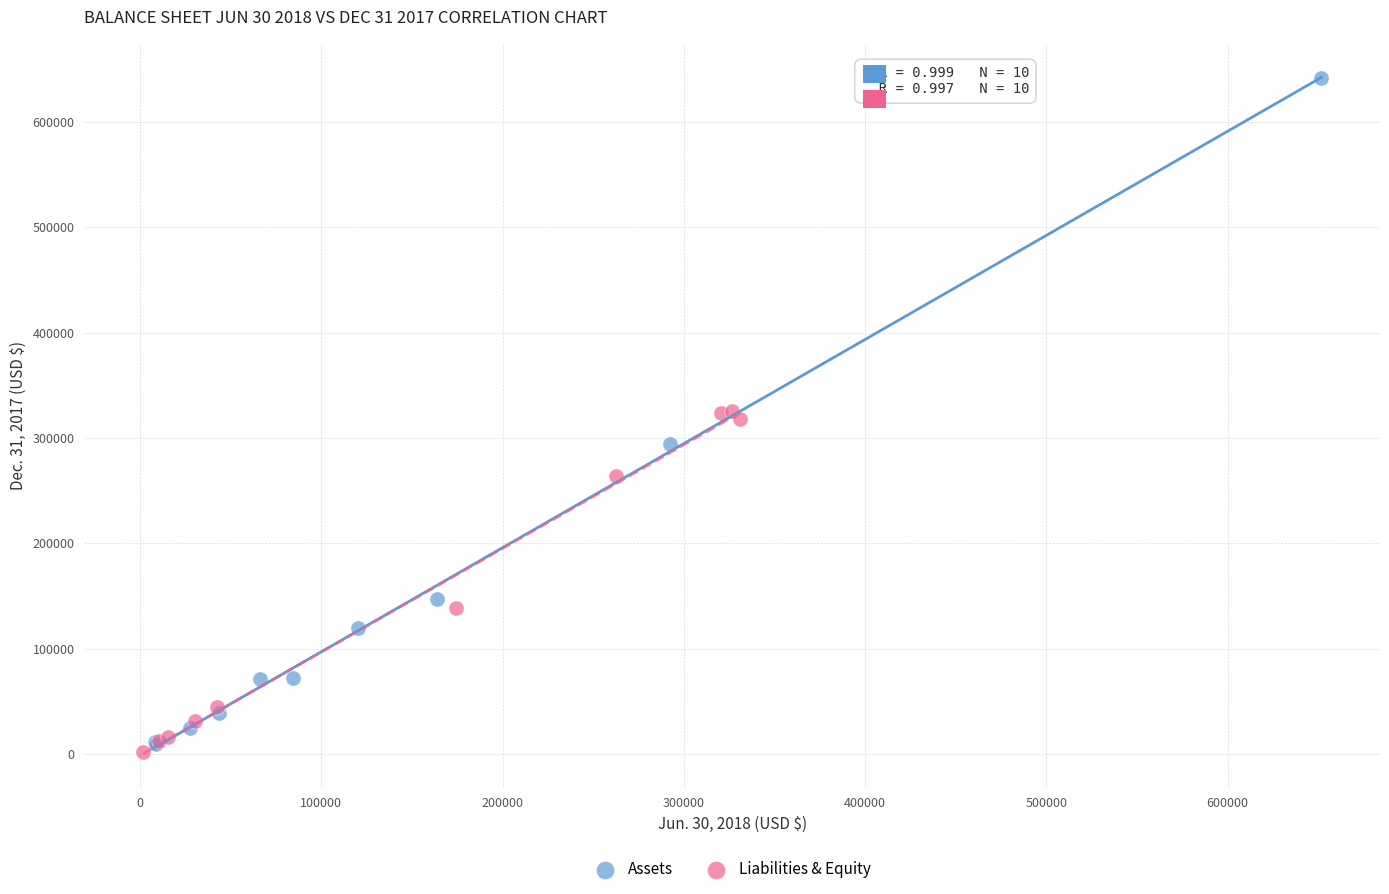

Which series contains the highest Y value?

Assets